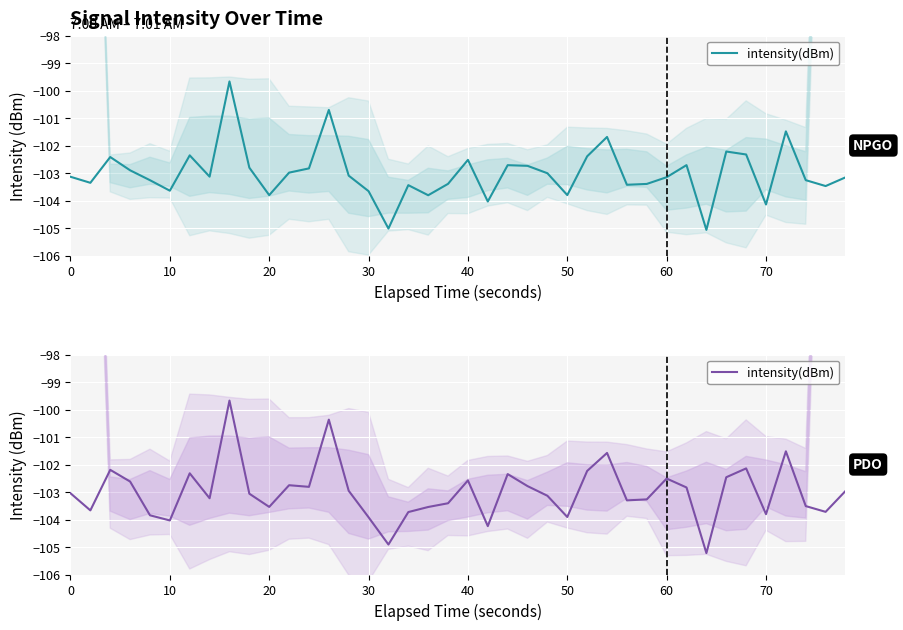

What is the value of the 36th point from the left?

-103.8